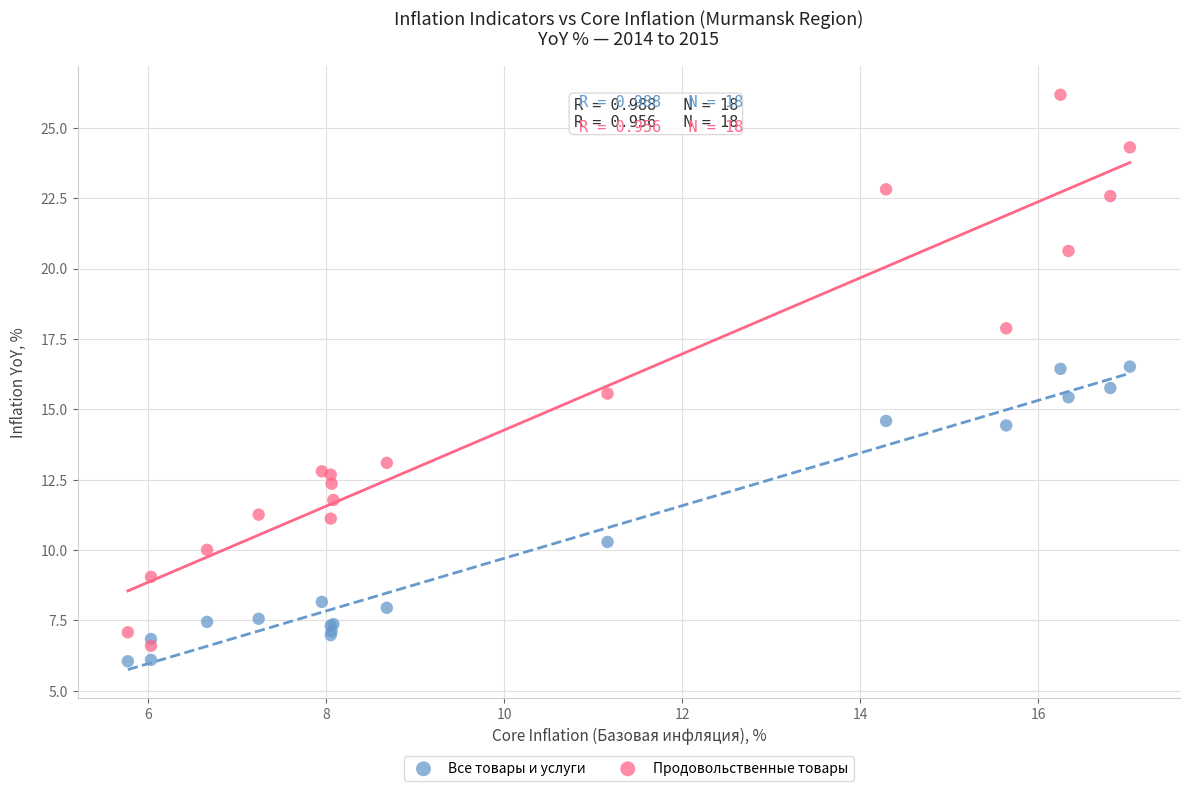

What are all the series names shown in the legend?

Все товары и услуги, Продовольственные товары